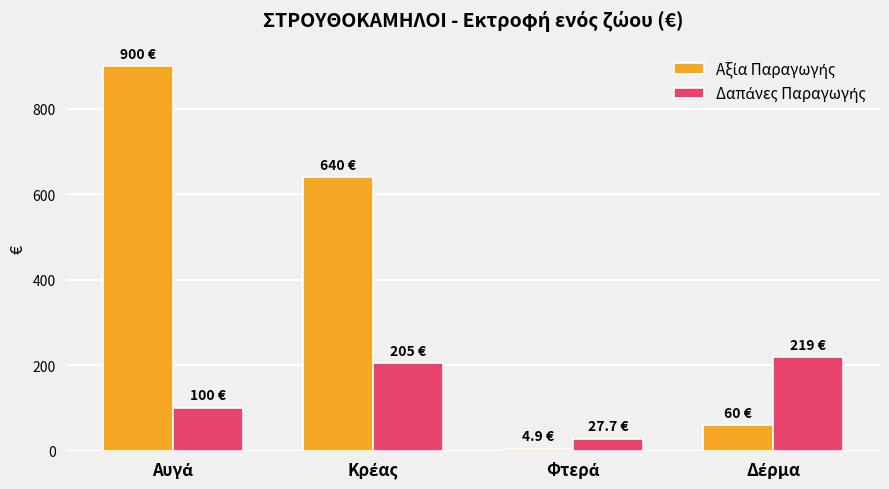

What is the maximum value shown in the chart?

900.0